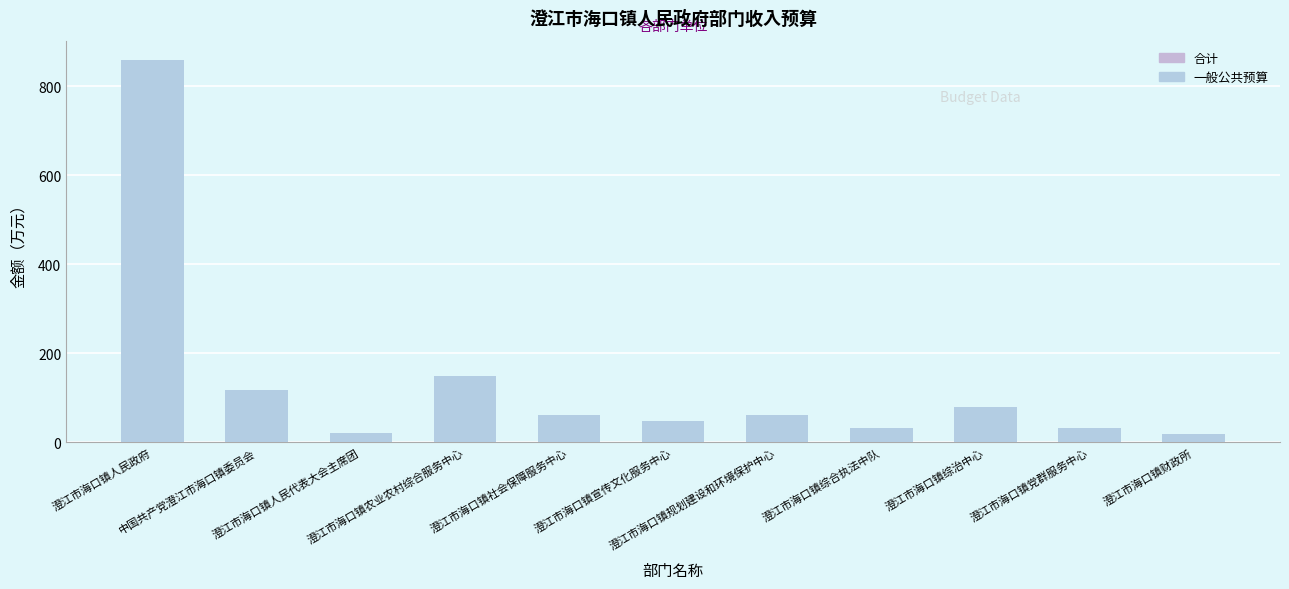

The 一般公共预算 series shows 31.1 at 澄江市海口镇党群服务中心. True or false?

True